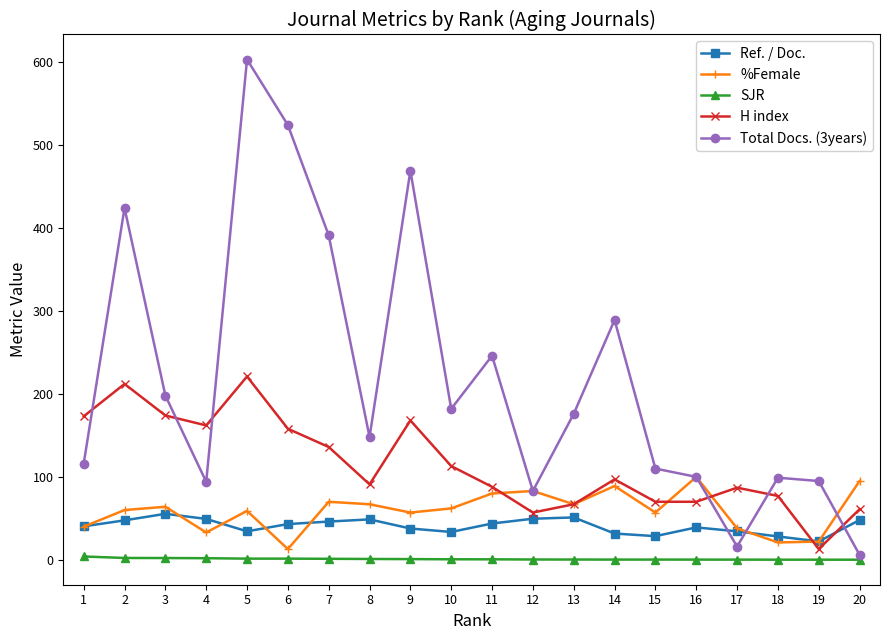

The Total Docs. (3years) series shows 69.8 at 15. True or false?

False